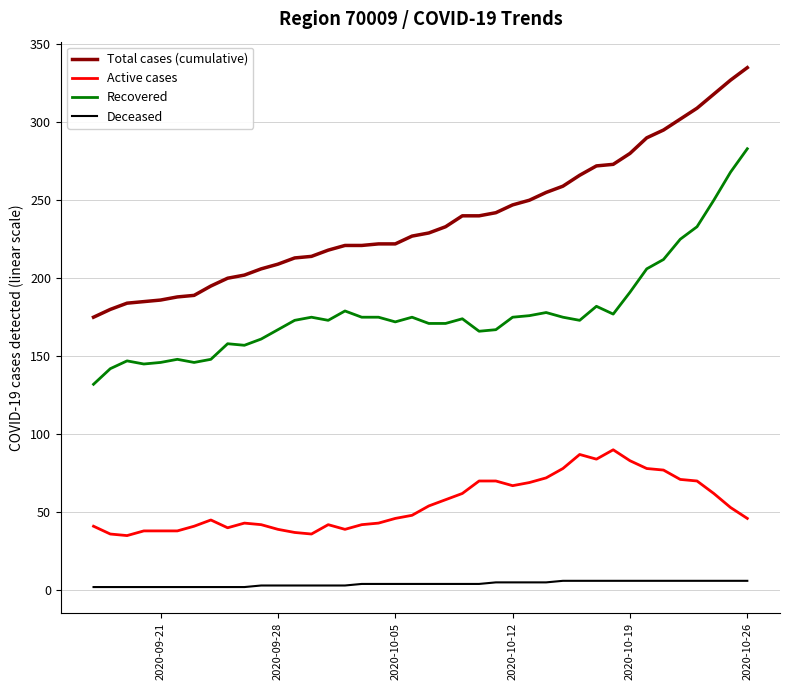

What is the maximum value shown in the chart?

335